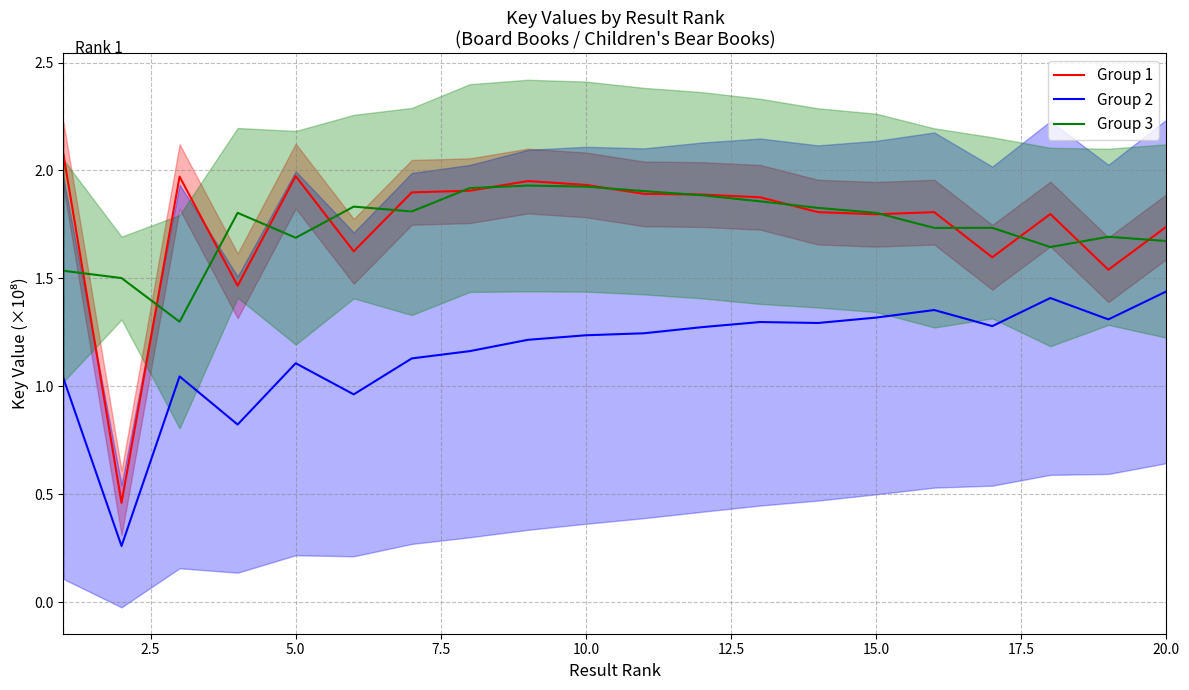

True or false: Group 1 and Group 2 cross at least once.

False